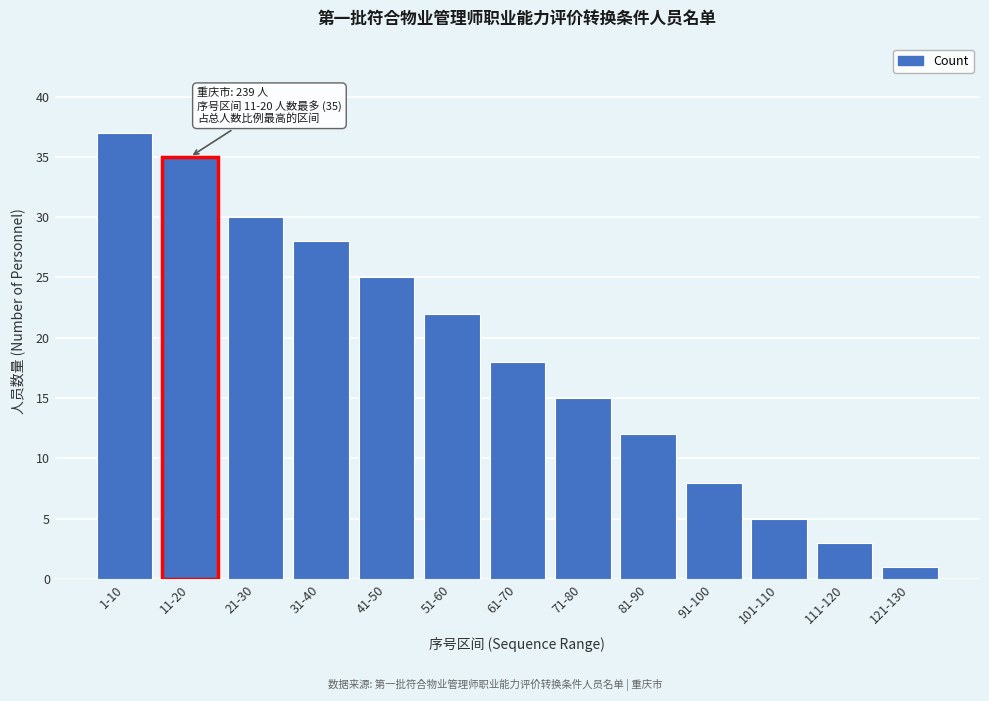

Reading left to right, list all the values displayed in this chart.

1-10=37	11-20=35	21-30=30	31-40=28	41-50=25	51-60=22	61-70=18	71-80=15	81-90=12	91-100=8	101-110=5	111-120=3	121-130=1